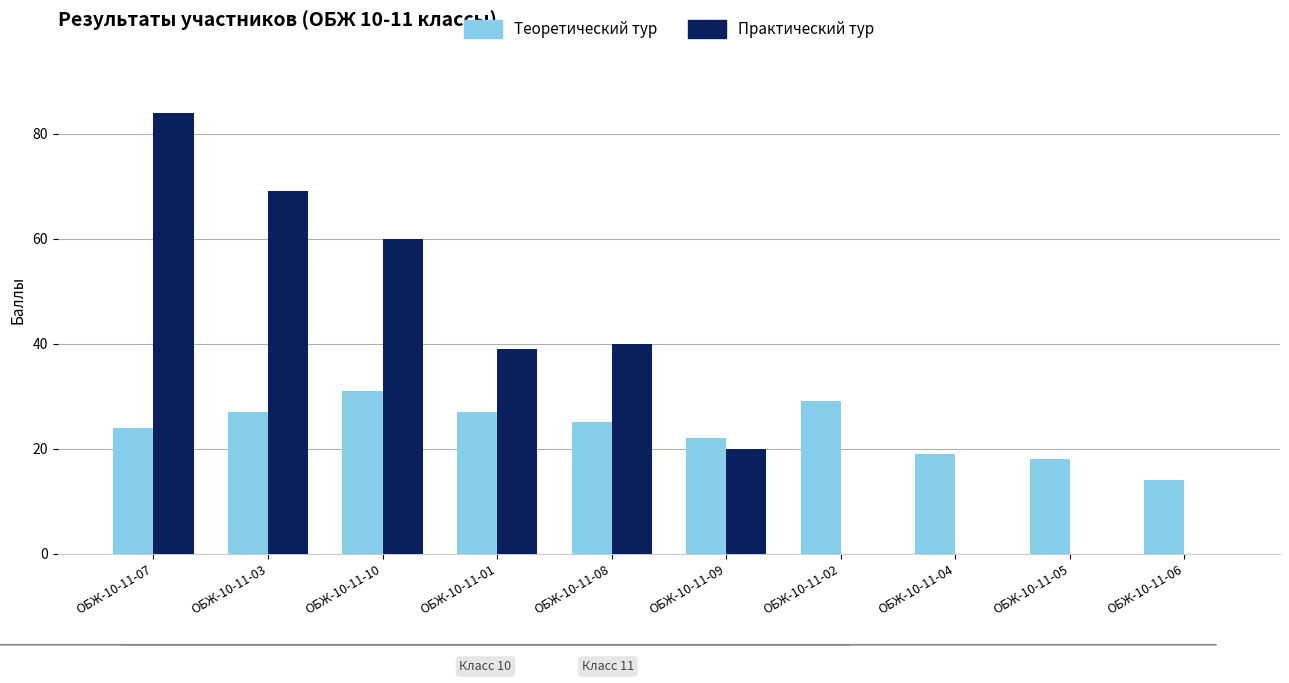

Is it true that Теоретический тур equals 41 at ОБЖ-10-11-07?

False